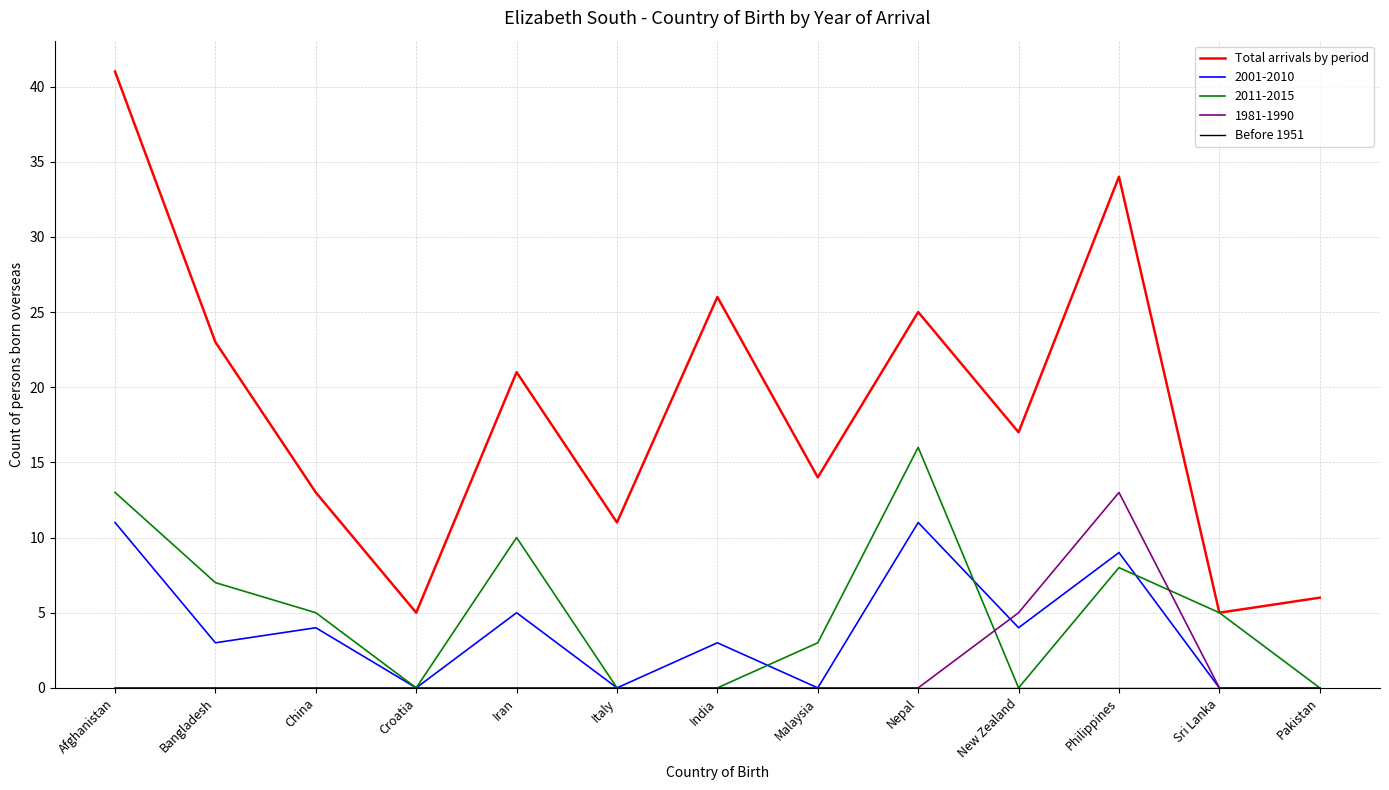

Which series has the largest total across all categories?

Total arrivals by period